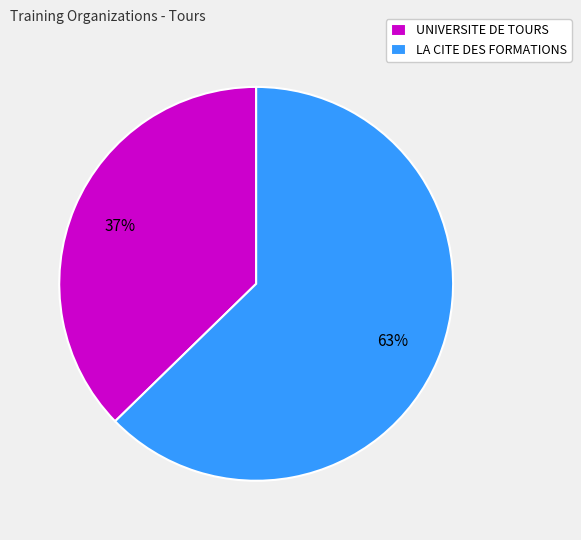

Rank the categories by value from lowest to highest.

UNIVERSITE DE TOURS, LA CITE DES FORMATIONS